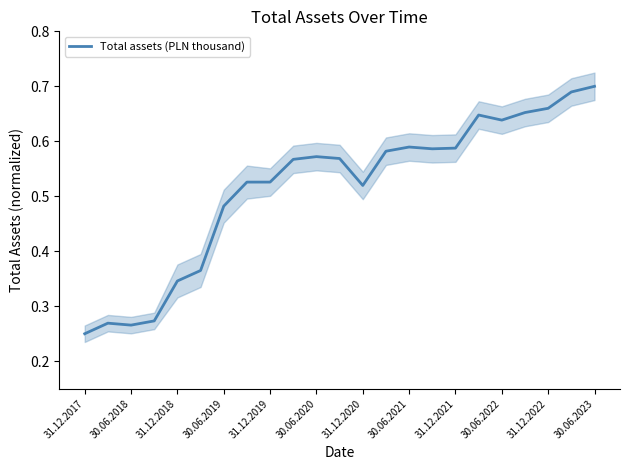

True or false: Total assets (PLN thousand) has a value of 1.1 at 30.06.2022.

False